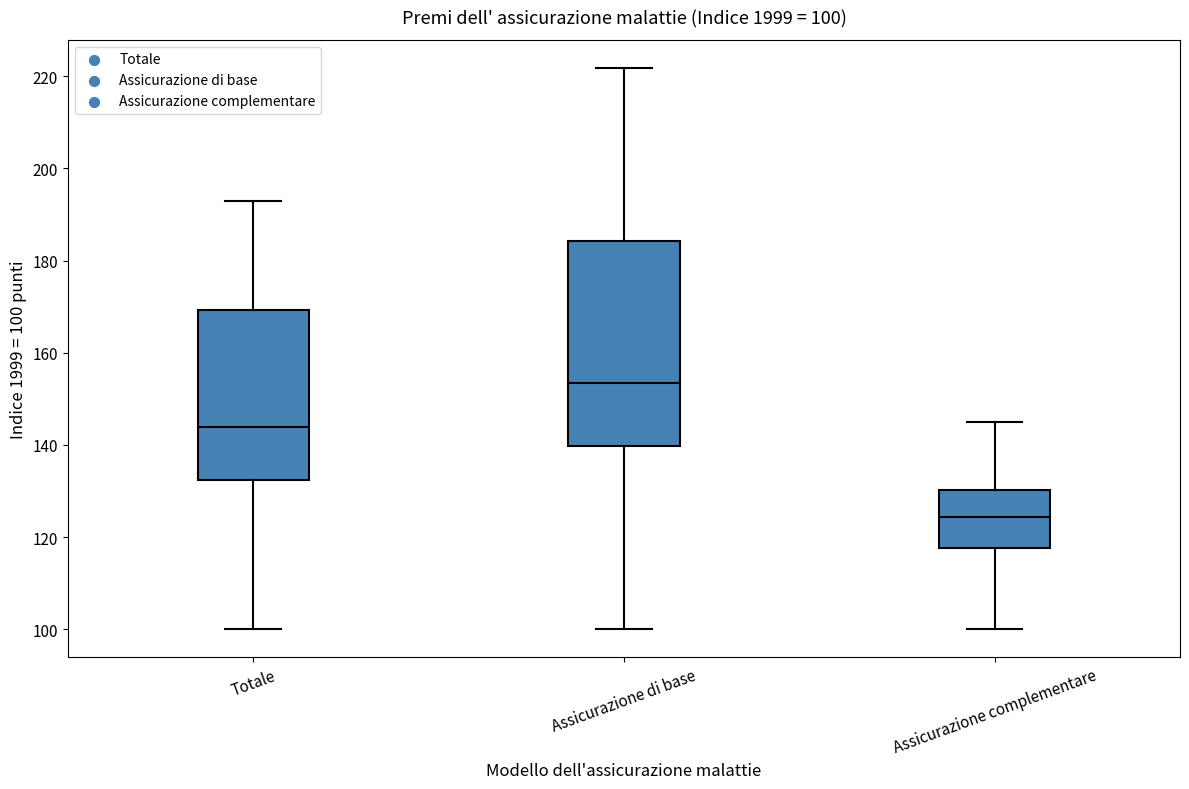

Which box is the tallest, from its lower edge to its upper edge?

Assicurazione di base